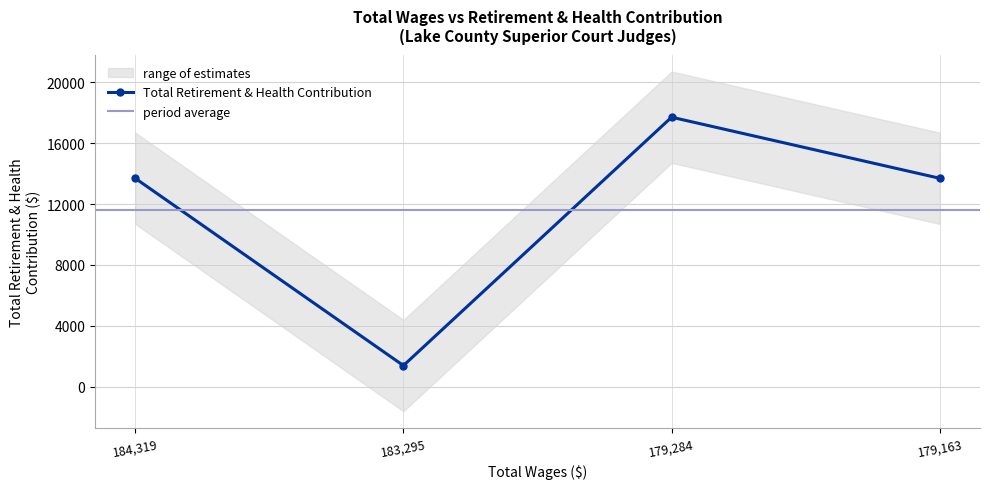

What is the change in value from 179284.0 to 179163.0?

-4015